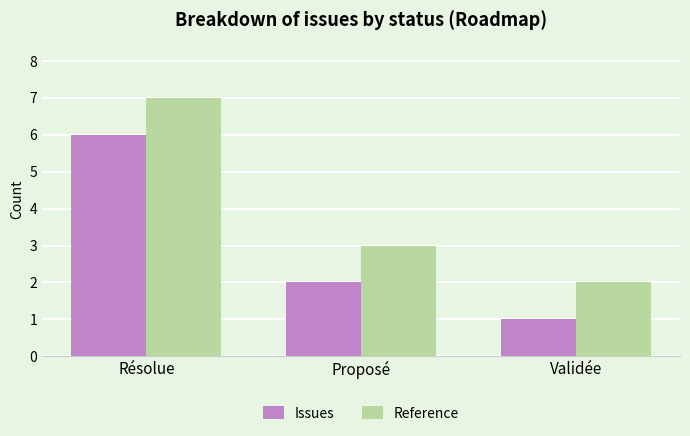

At which category is the sum across all series the highest?

Résolue